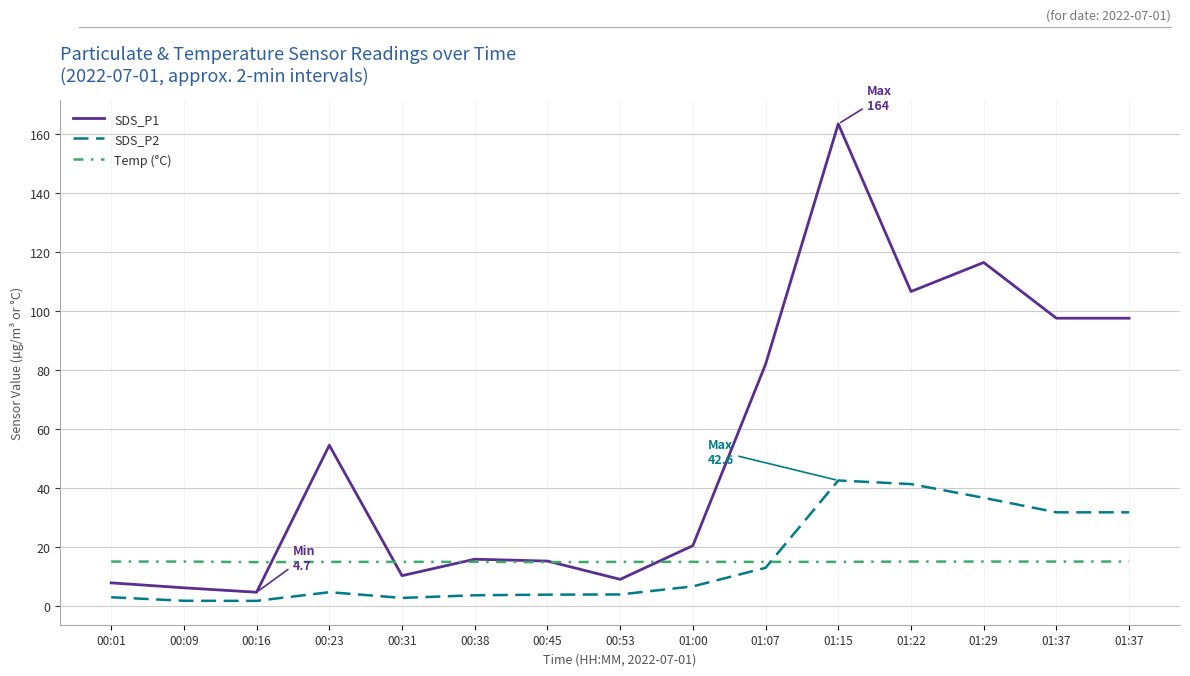

Does the chart have visible grid lines?

Yes